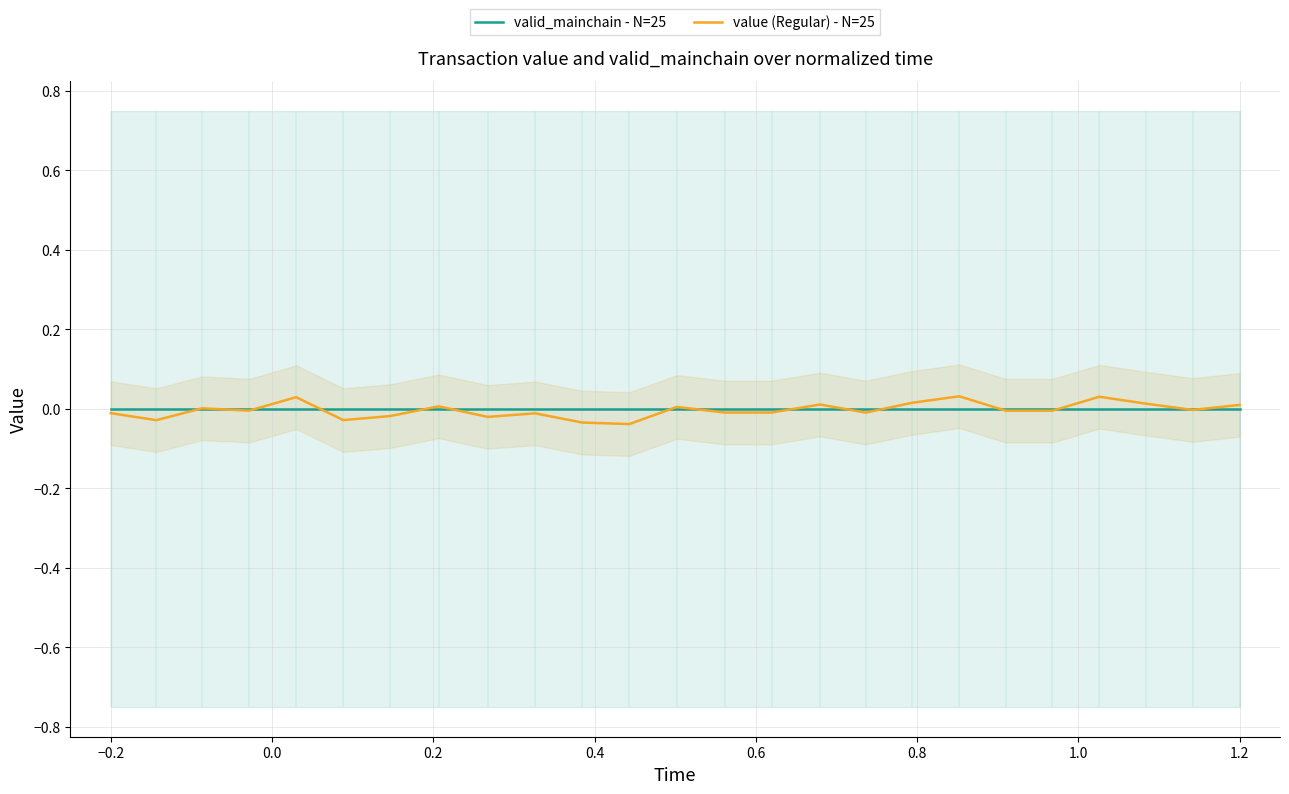

List the series in order of their peak value, highest first.

value (Regular) - N=25, valid_mainchain - N=25